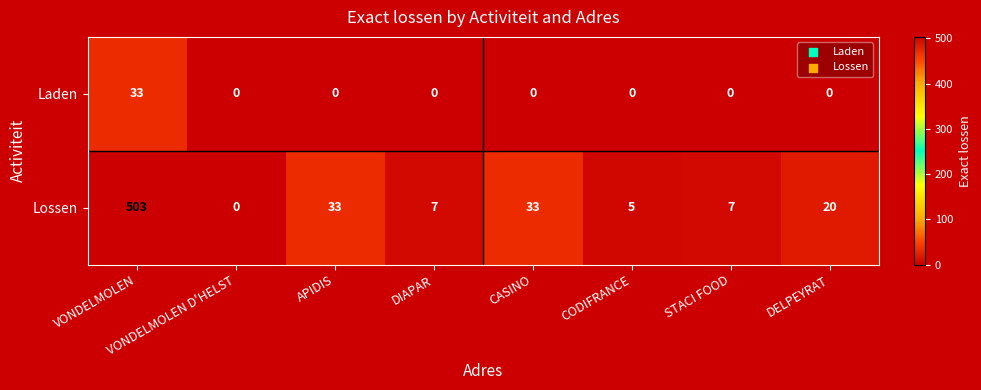

List the series in order of their overall mean, lowest first.

Laden, Lossen